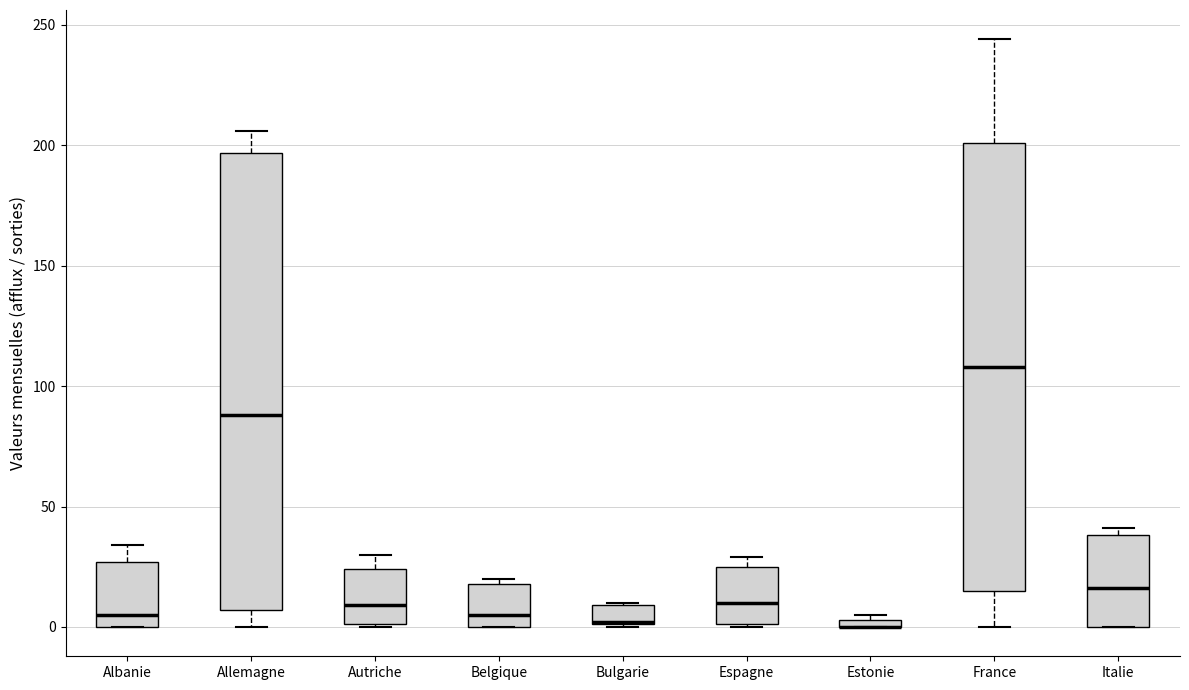

Where is the lower edge of the box for Autriche on the y-axis? The values are not printed on the chart, so give them approximately, as read against the axis.

0